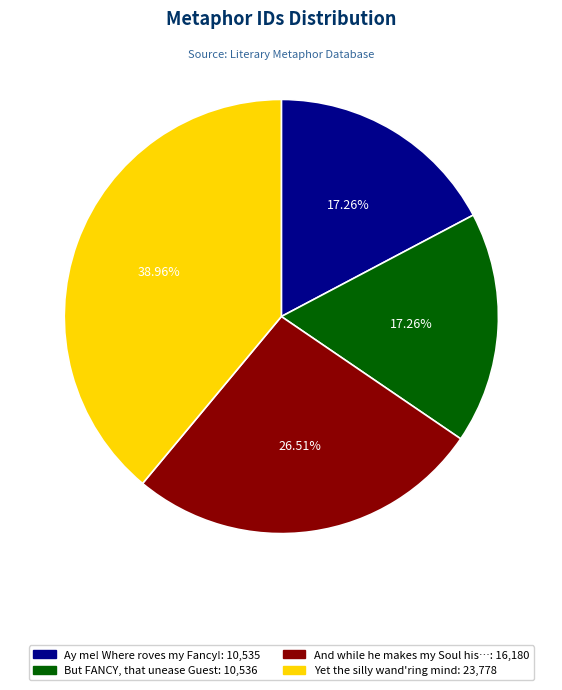

How many segments does this pie chart have?

4